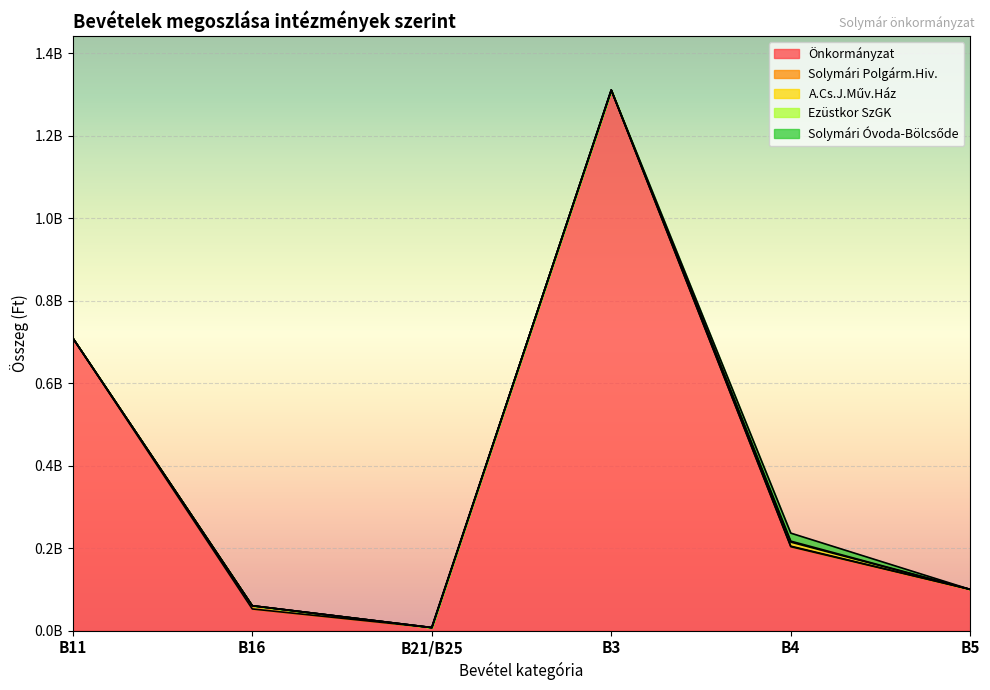

How many interior local valleys does the Önkormányzat series have?

1